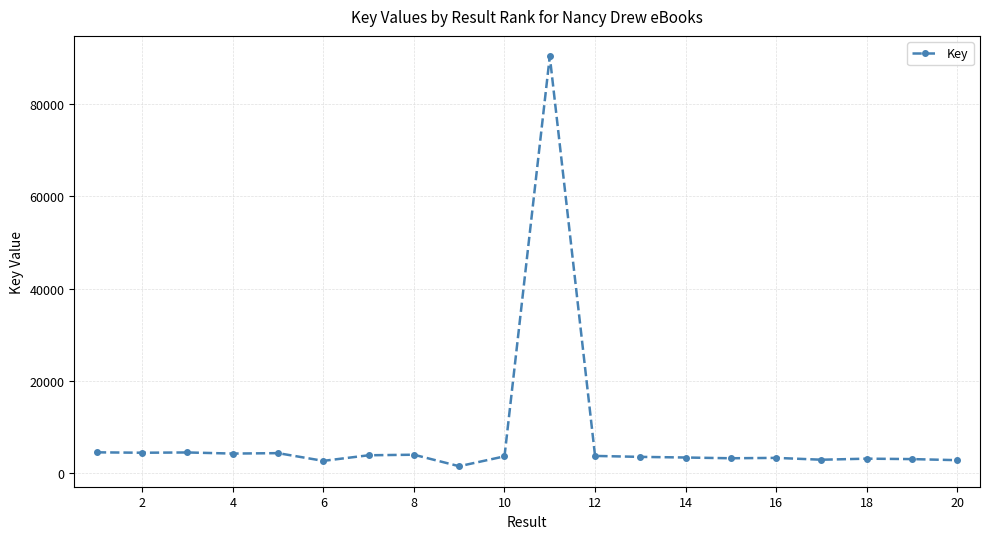

What is the average value?

7807